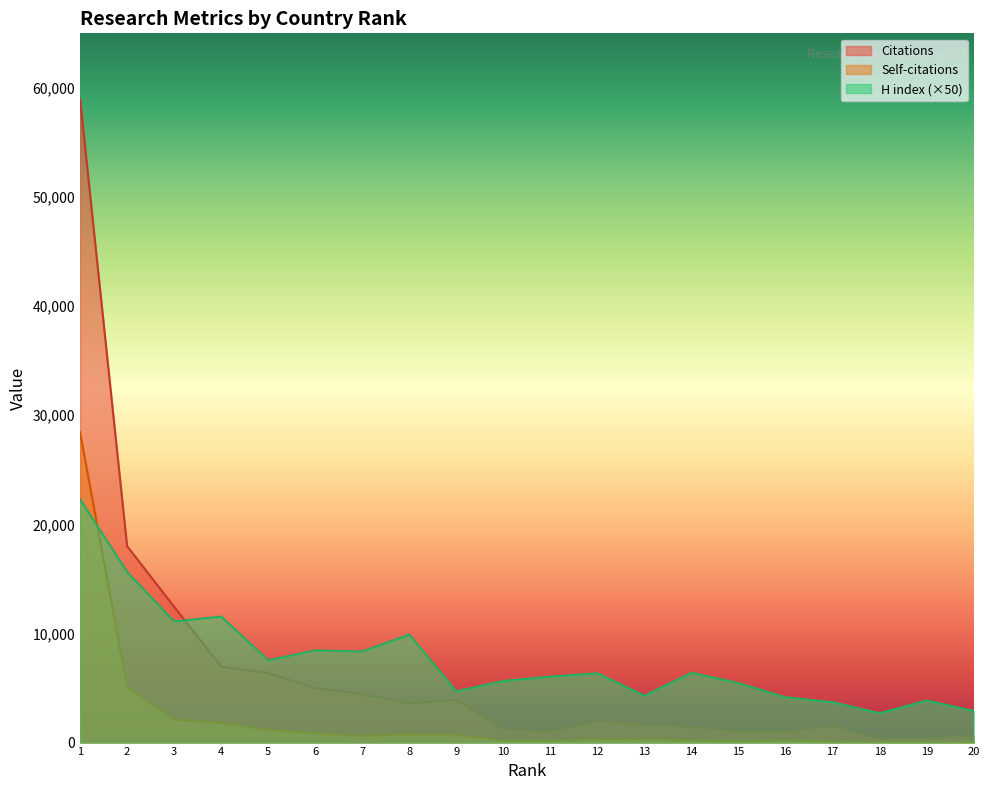

Where is Self-citations nearest to the value 14241?

2